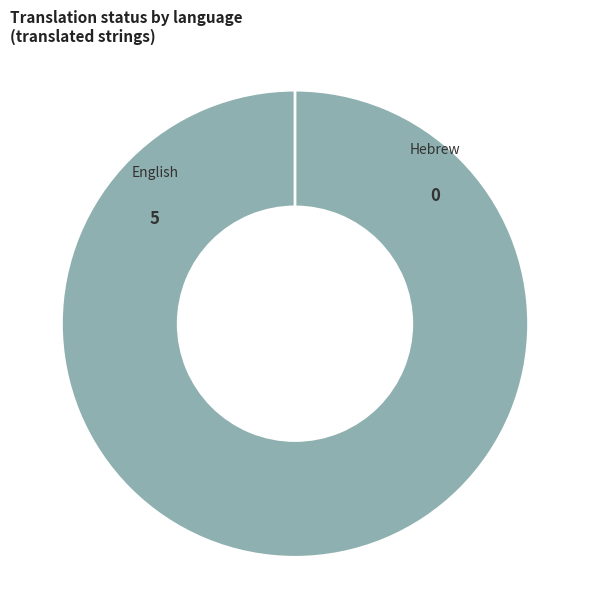

What is the smallest slice in the pie chart?

Hebrew